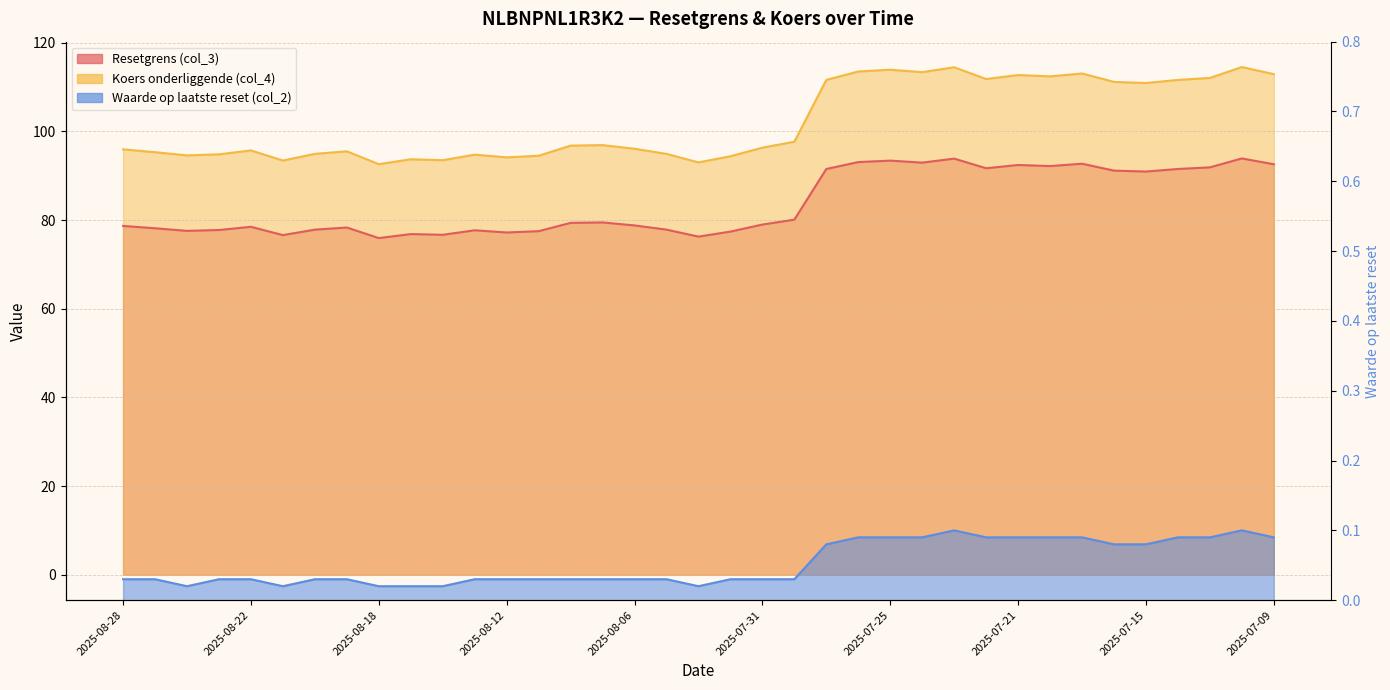

How many lines are shown in the chart?

3